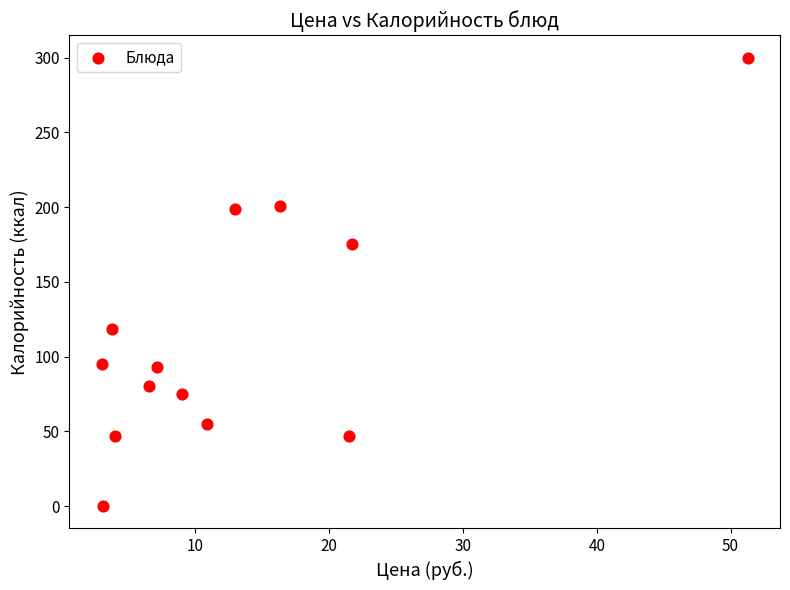

What is the range of Y values (max minus min)?

300.0